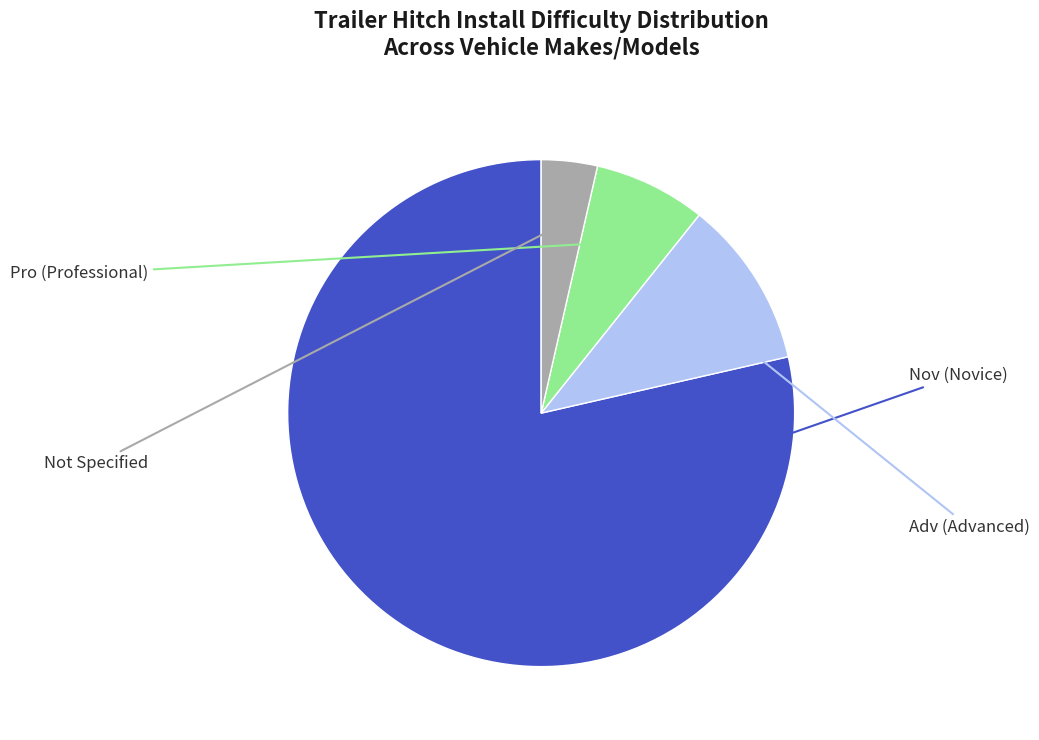

Is there any slice that represents more than half of the pie?

Yes